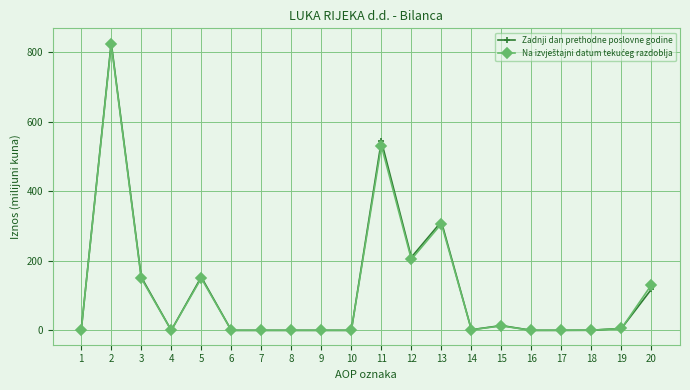

True or false: Zadnji dan prethodne poslovne godine has more than 0 interior local peaks.

True